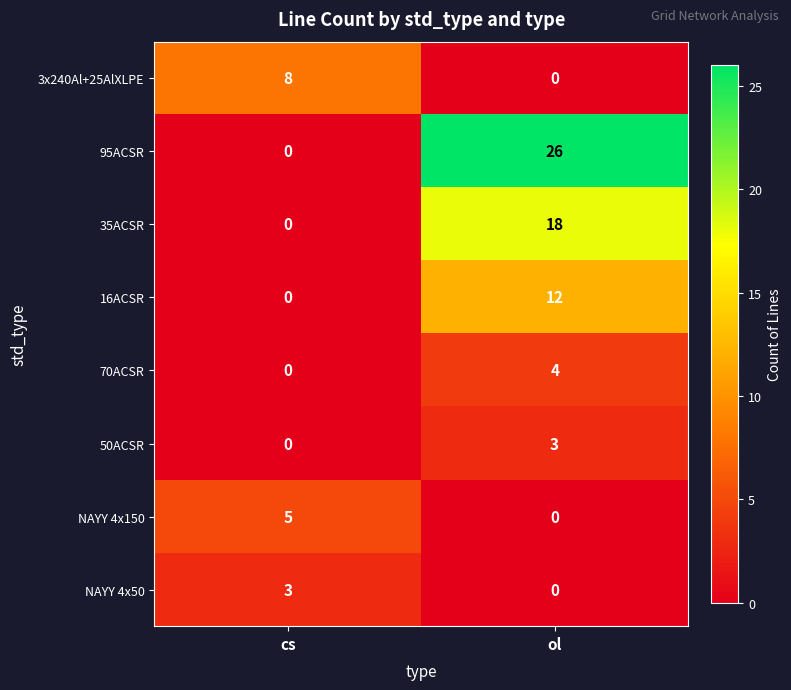

Which series changed the most between cs and ol?

95ACSR